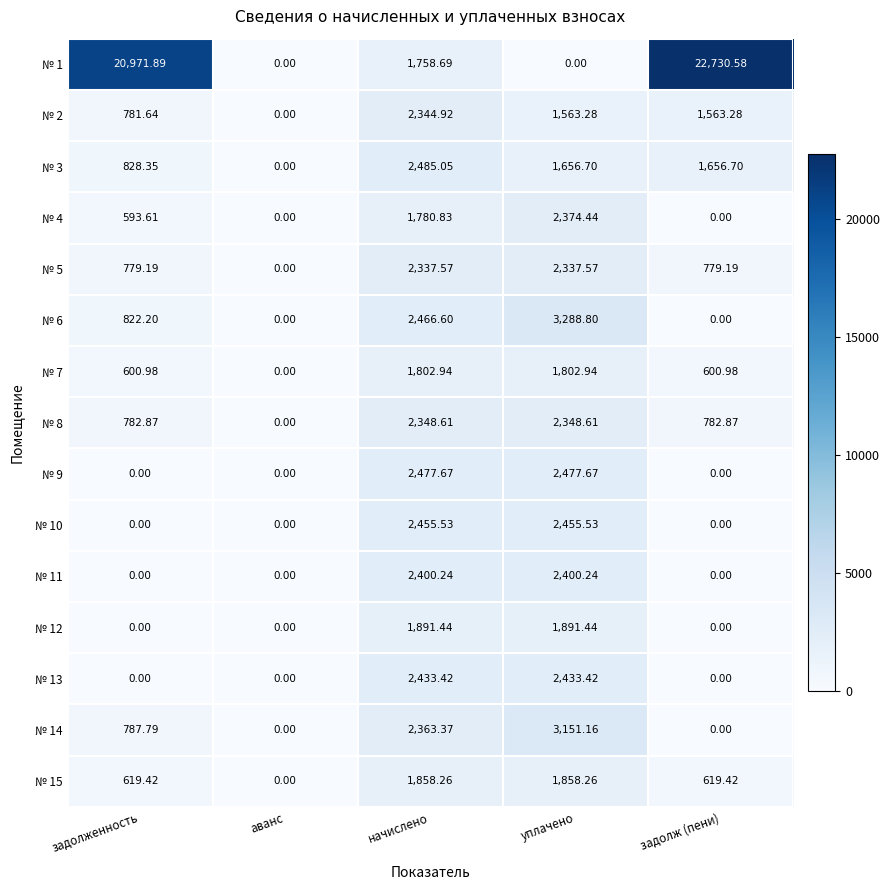

At which category does the chart reach its peak across all series?

задолж (пени)